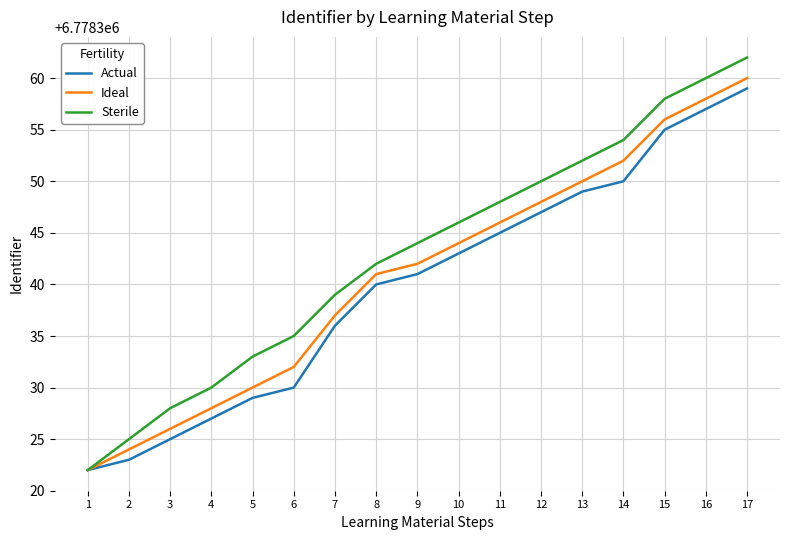

What is the spread (max minus min) of values at 9?

3